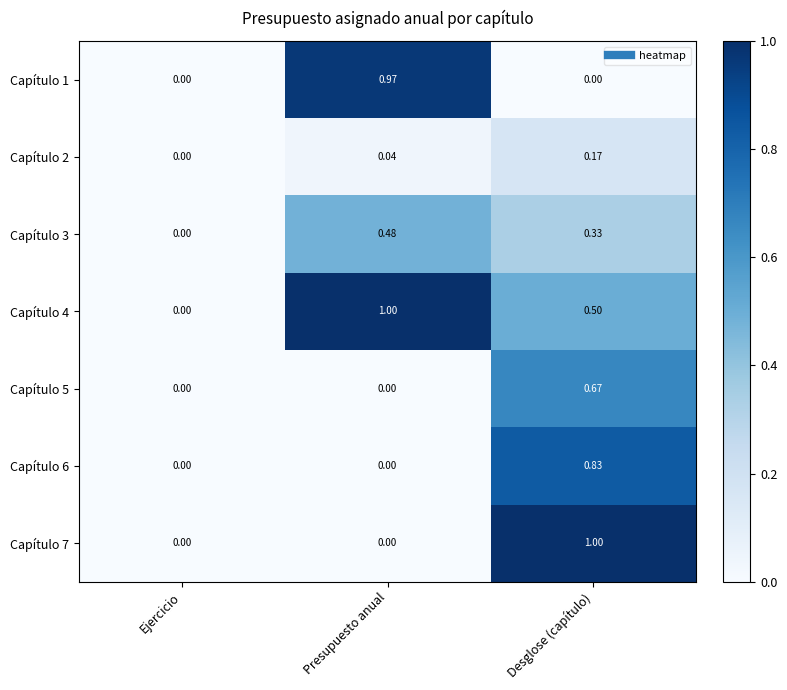

At which label is Capítulo 4 closest to 0?

Ejercicio